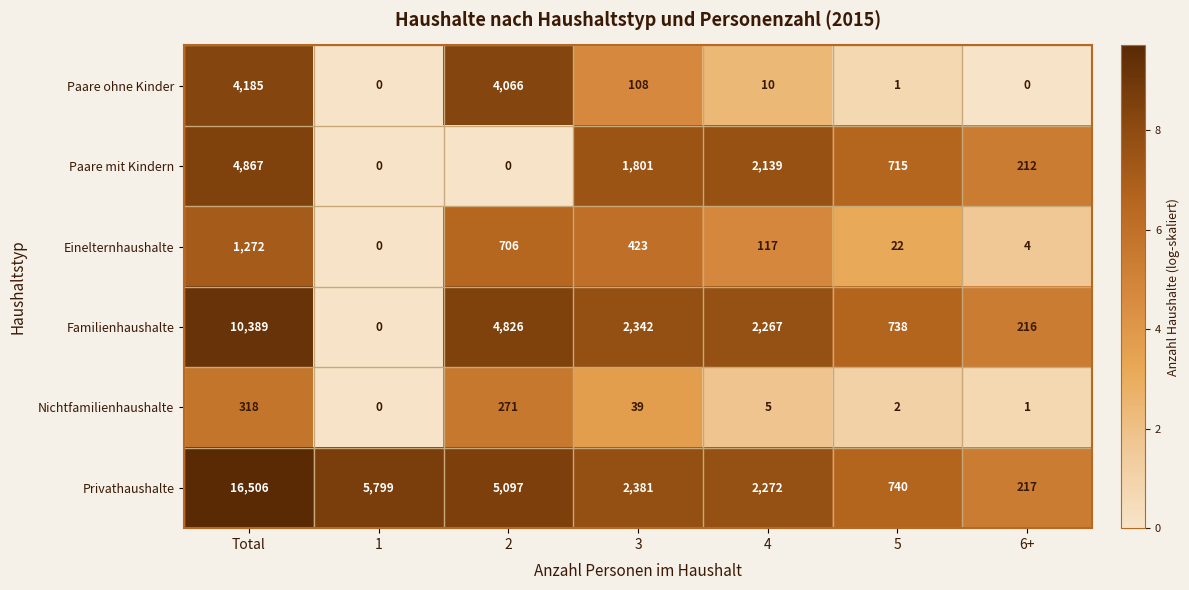

True or false: Privathaushalte has a value of 2272 at 4.

True